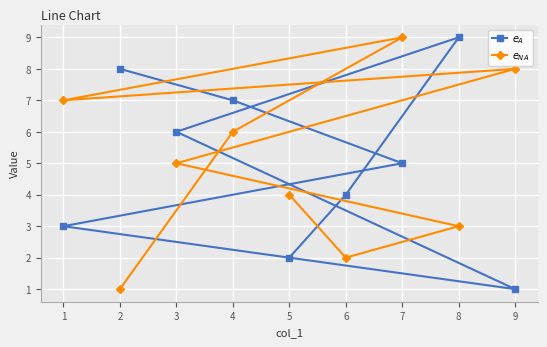

Which series has the largest total across all categories?

$e_A$